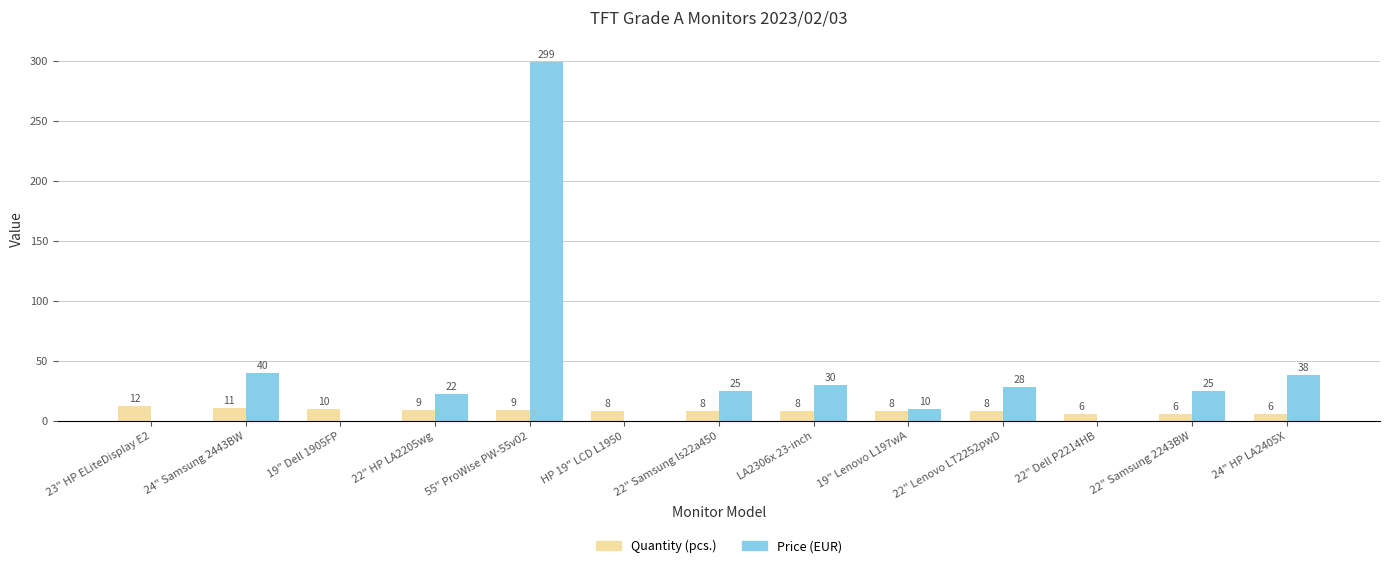

Is it true that Quantity (pcs.) equals 11 at 24" Samsung 2443BW?

True